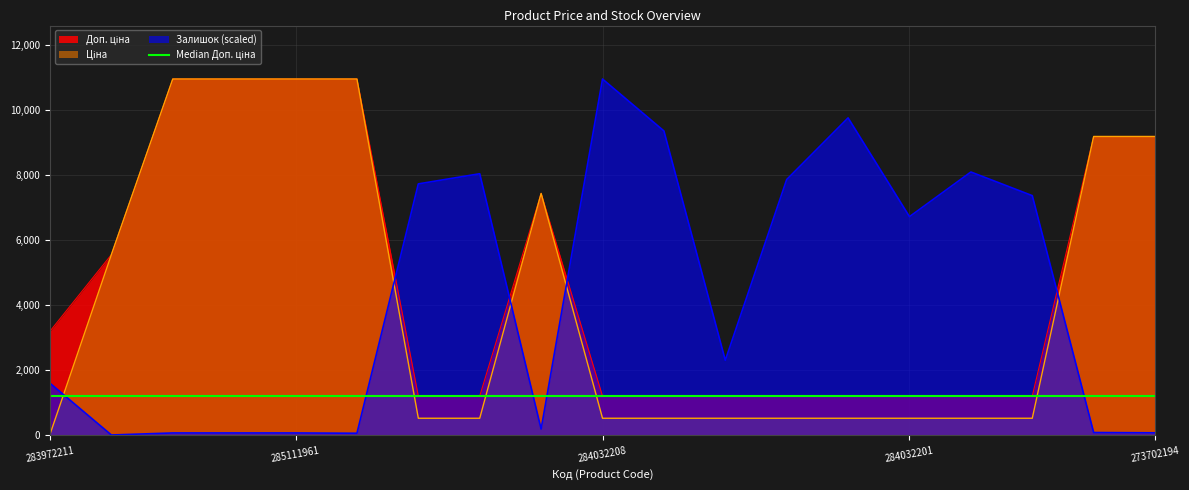

After their last crossing, which series has the higher values: Ціна or Залишок?

Ціна